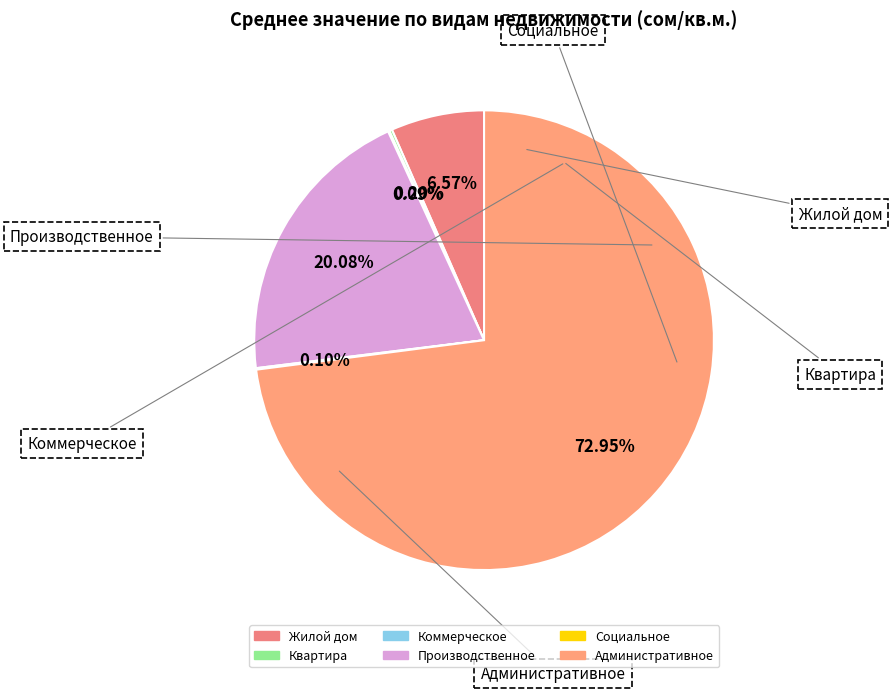

Between Жилой дом and Административное, which is larger?

Административное